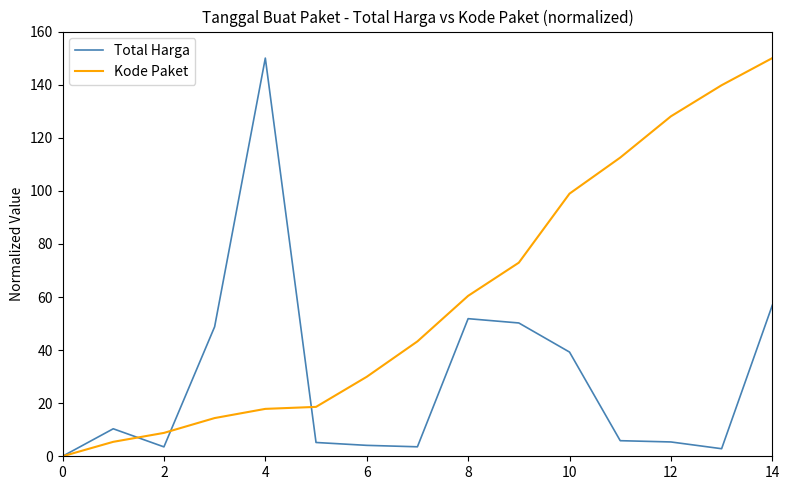

What is the greatest value displayed?

150.0